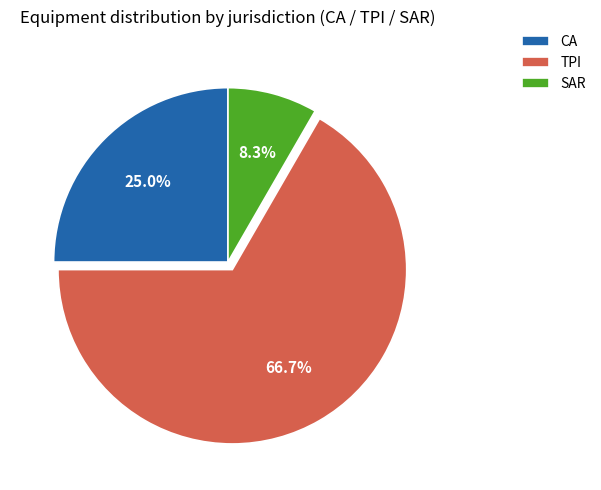

Combined, do SAR and CA account for over 50%?

No